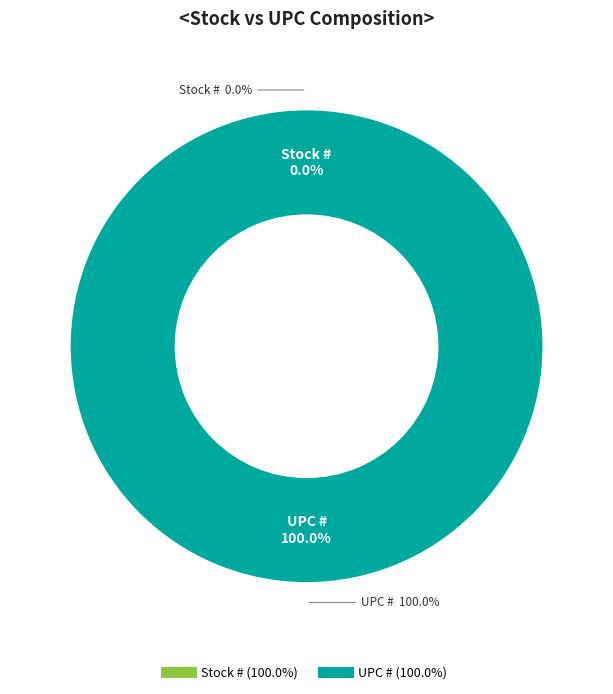

Rank the categories by value from lowest to highest.

Stock #, UPC #